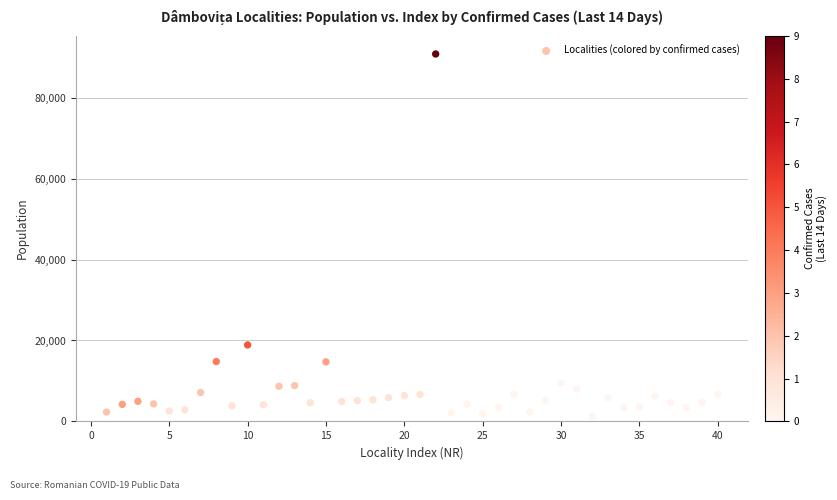

What is the range of X values (max minus min)?

39